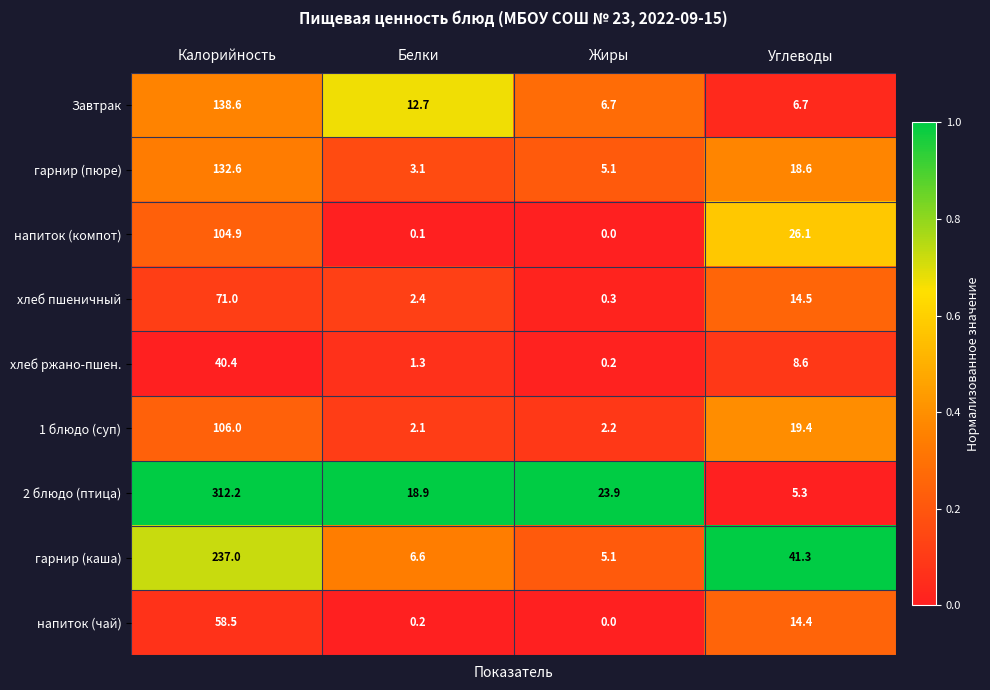

At which label does хлеб пшеничный first exceed 14?

Калорийность